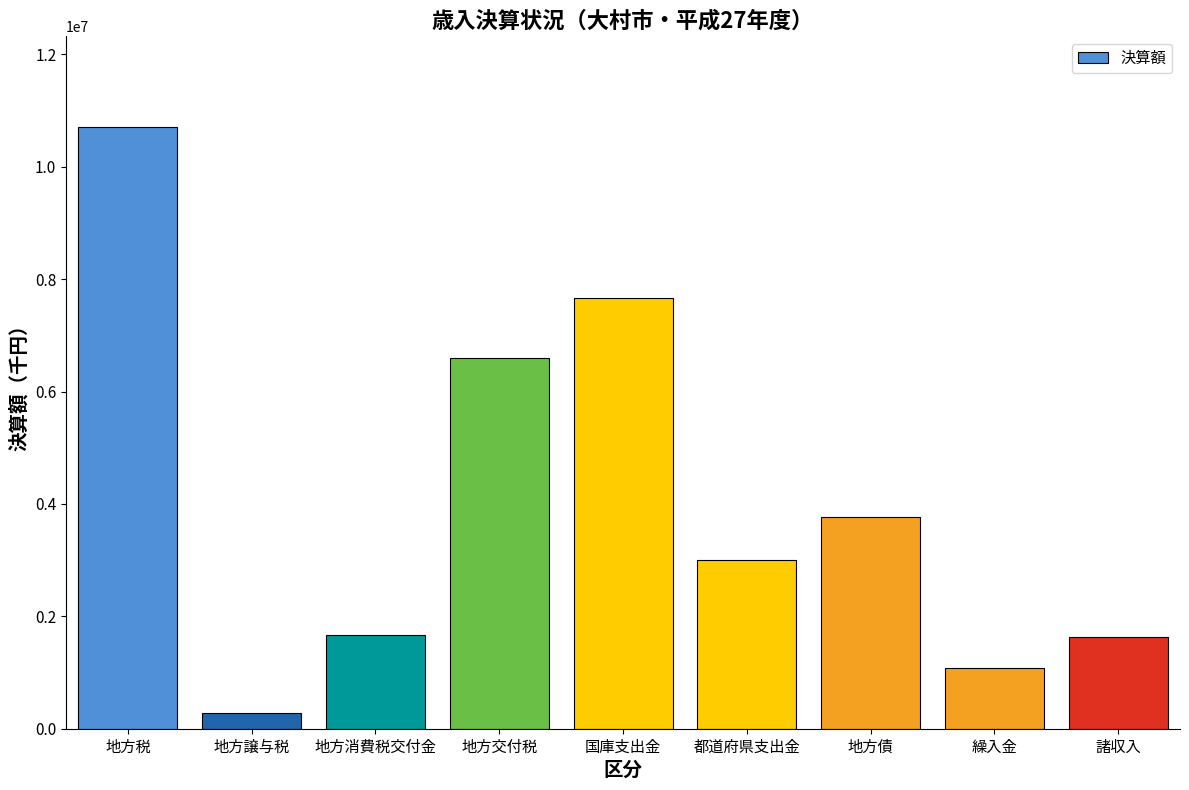

The value at 地方税 is 10714741. True or false?

True